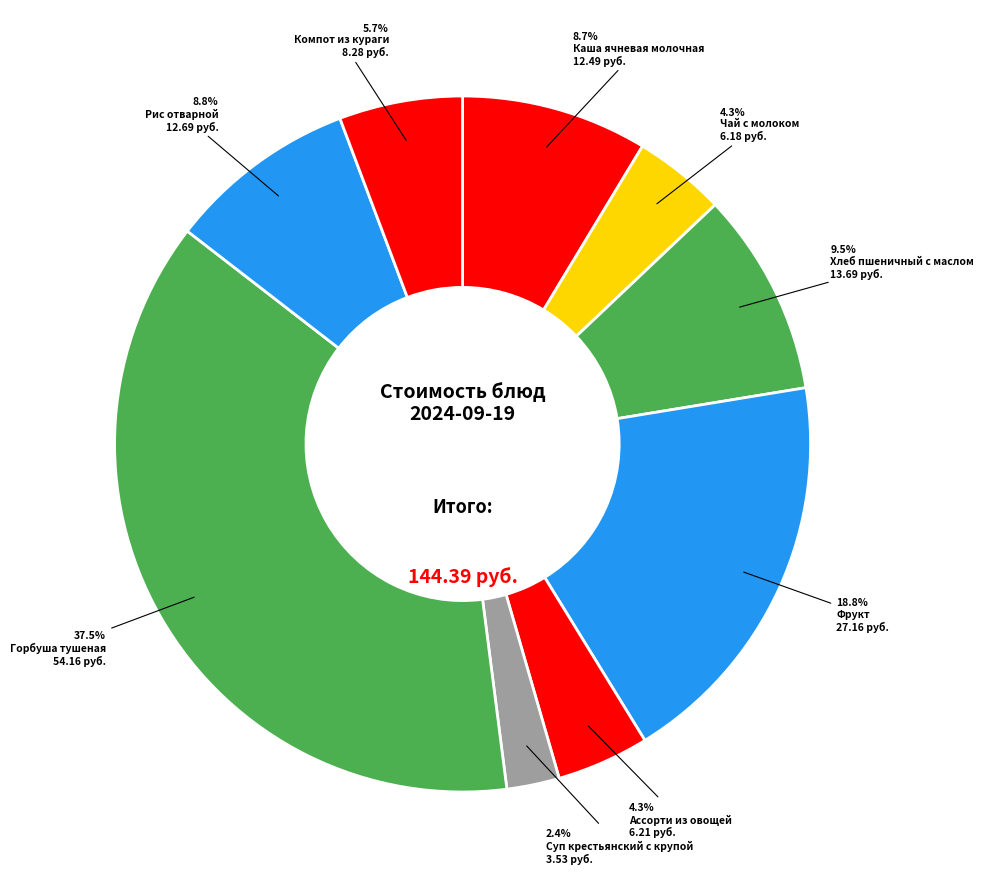

Which slice is the largest?

Горбуша тушеная